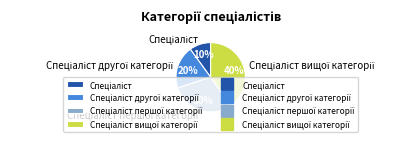

To the nearest percent, what is the difference between the largest and smallest slice percentages?

30%